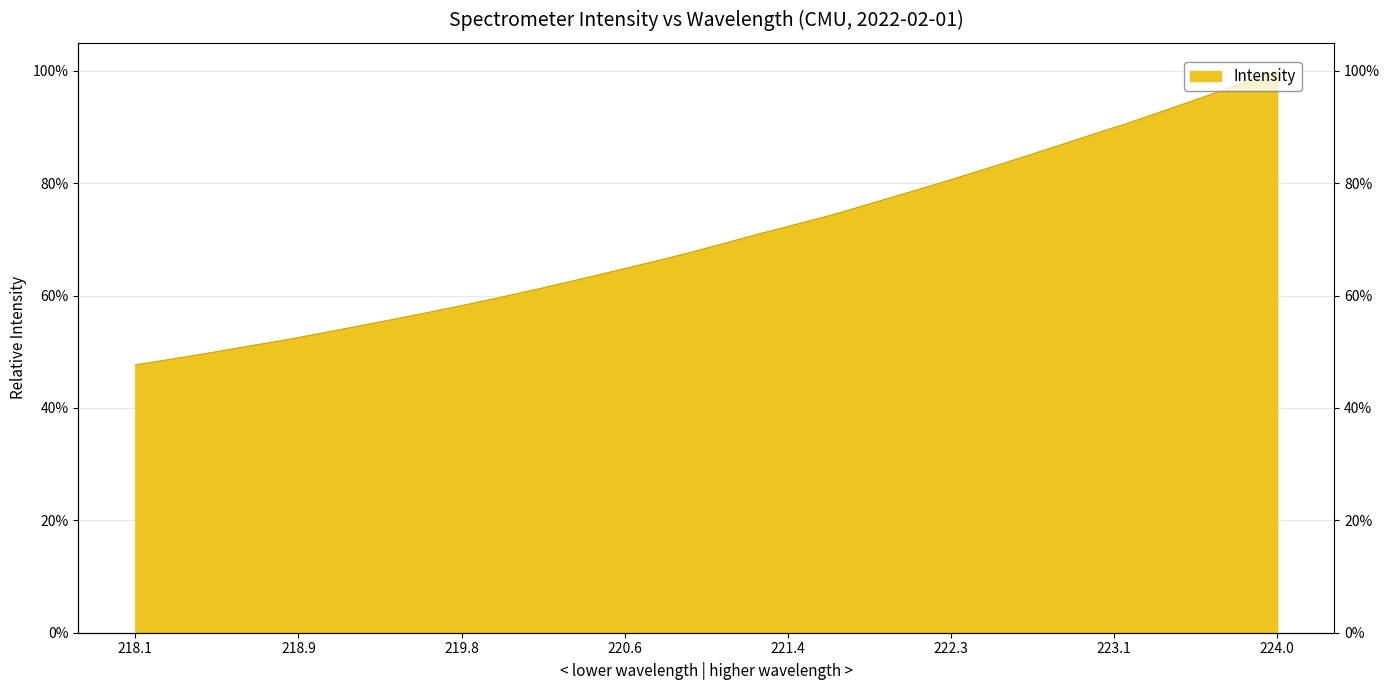

Does the chart display data point markers on the line(s)?

No